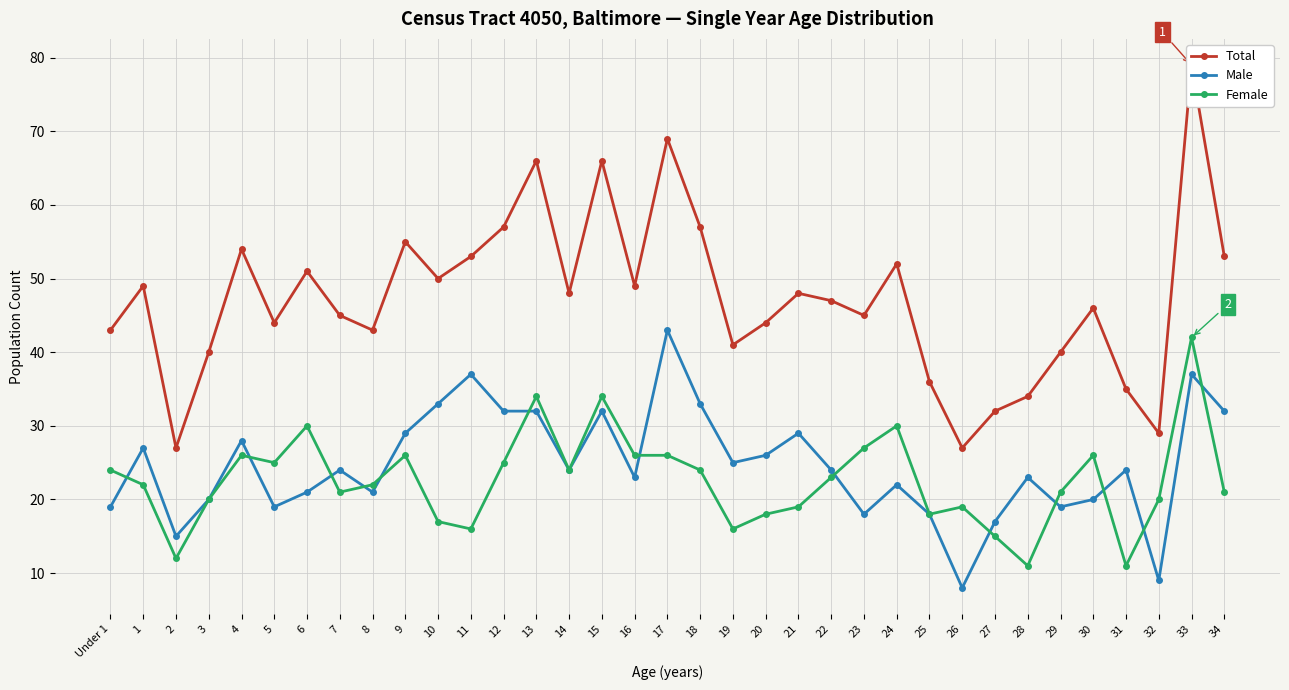

Which series changed the most between 18 and 24?

Male